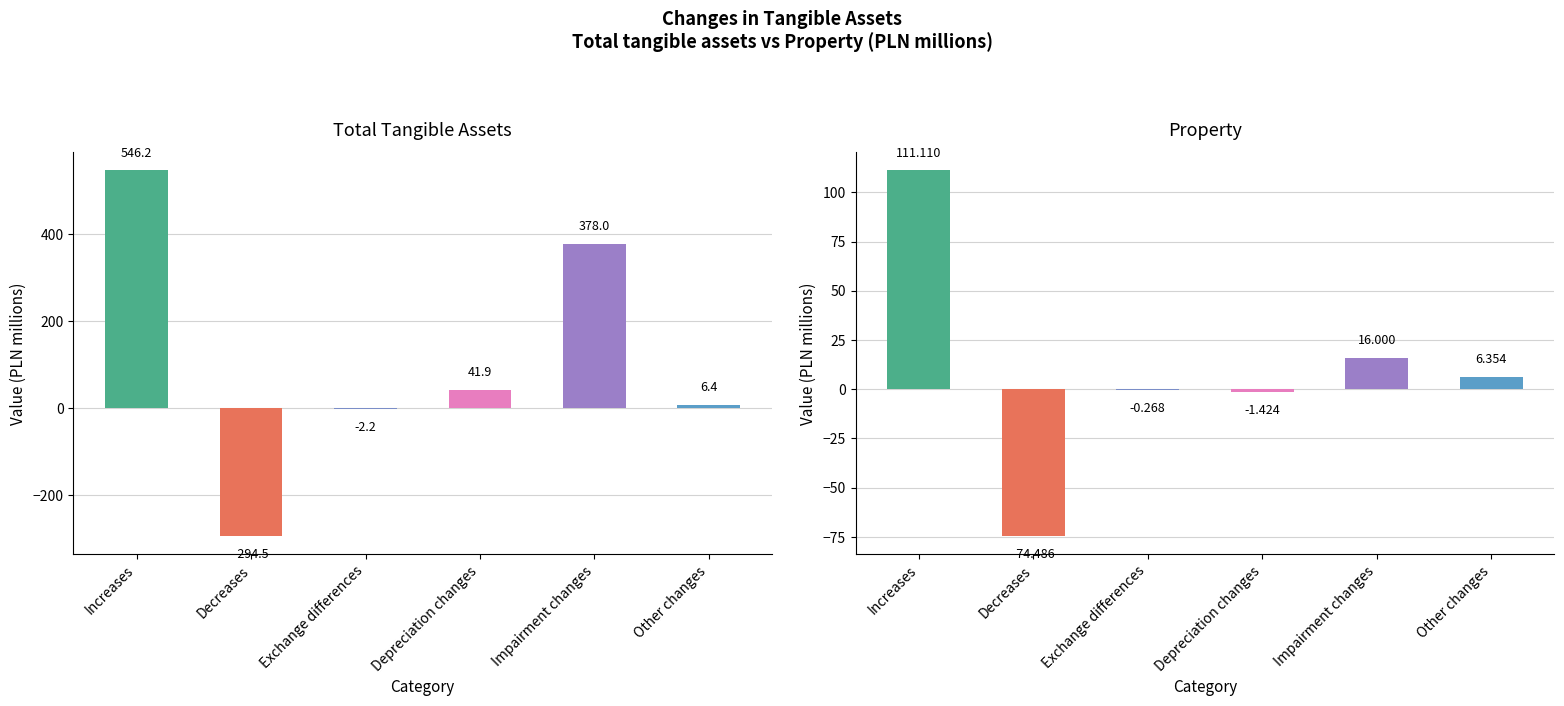

At which category is the sum across all series the highest?

Increases